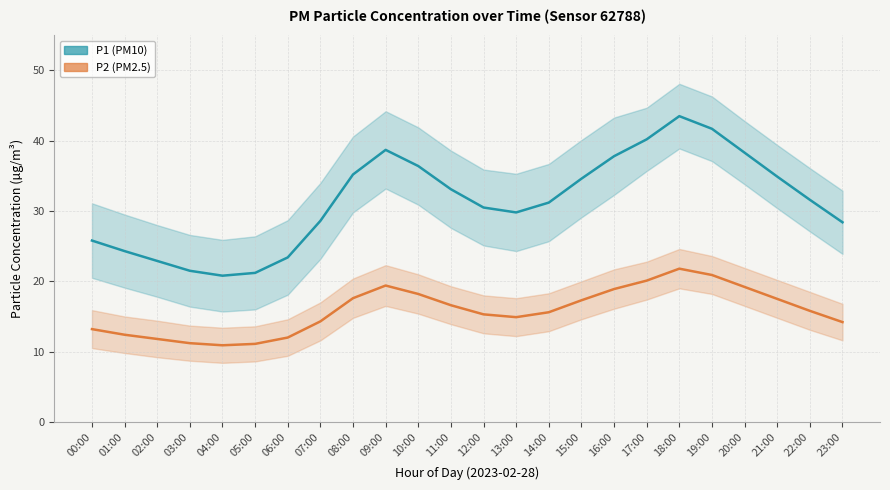

At which category is the sum across all series the highest?

18:00